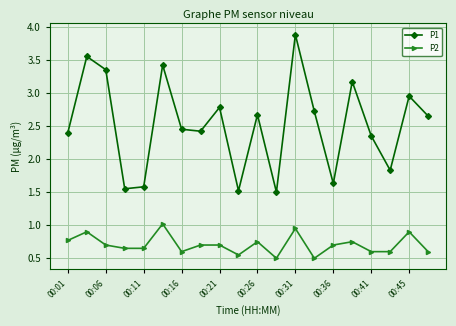

What is the greatest value displayed?

3.9